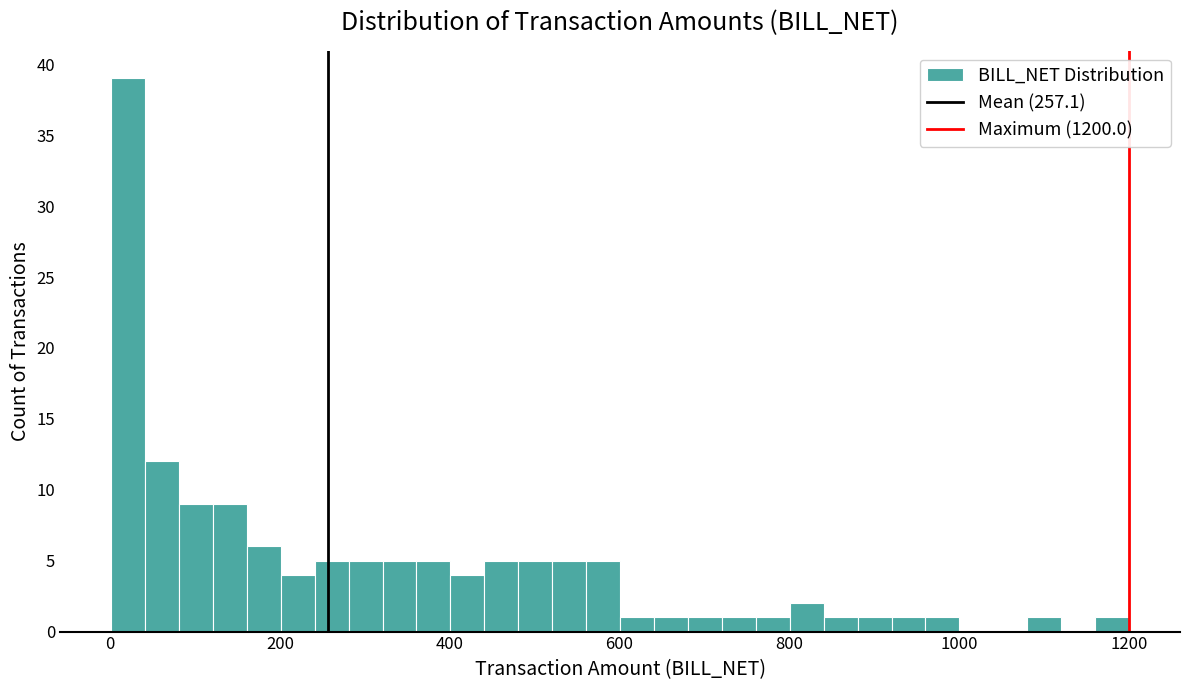

Read against the x-axis, roughly where is the centre of the tallest bar?

20